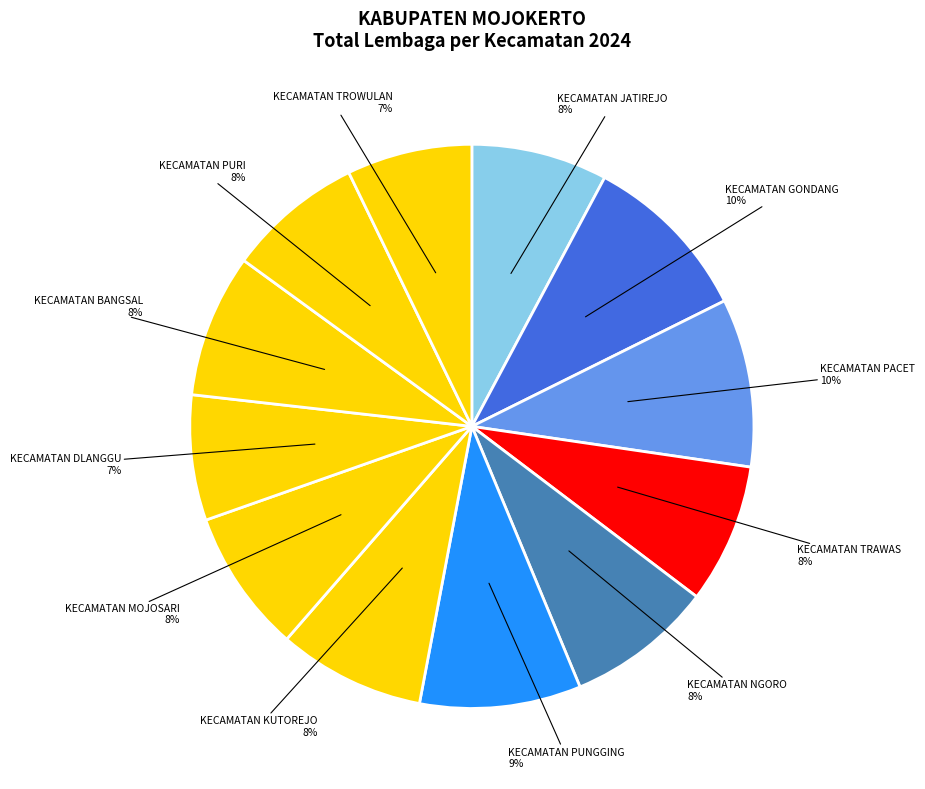

Approximately how many times larger is the value at KECAMATAN DLANGGU compared to KECAMATAN BANGSAL?

0.9